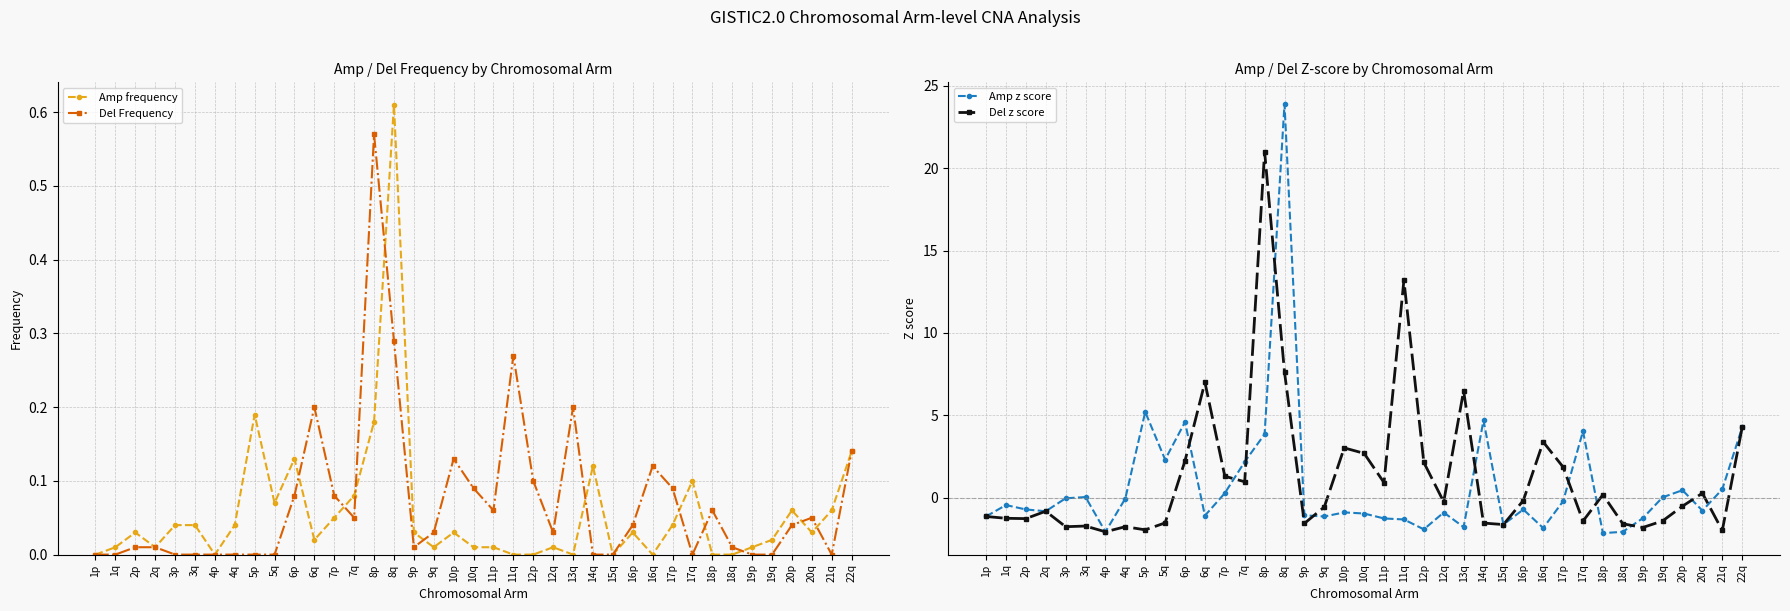

What is the highest value of the Del z score series?

21.0